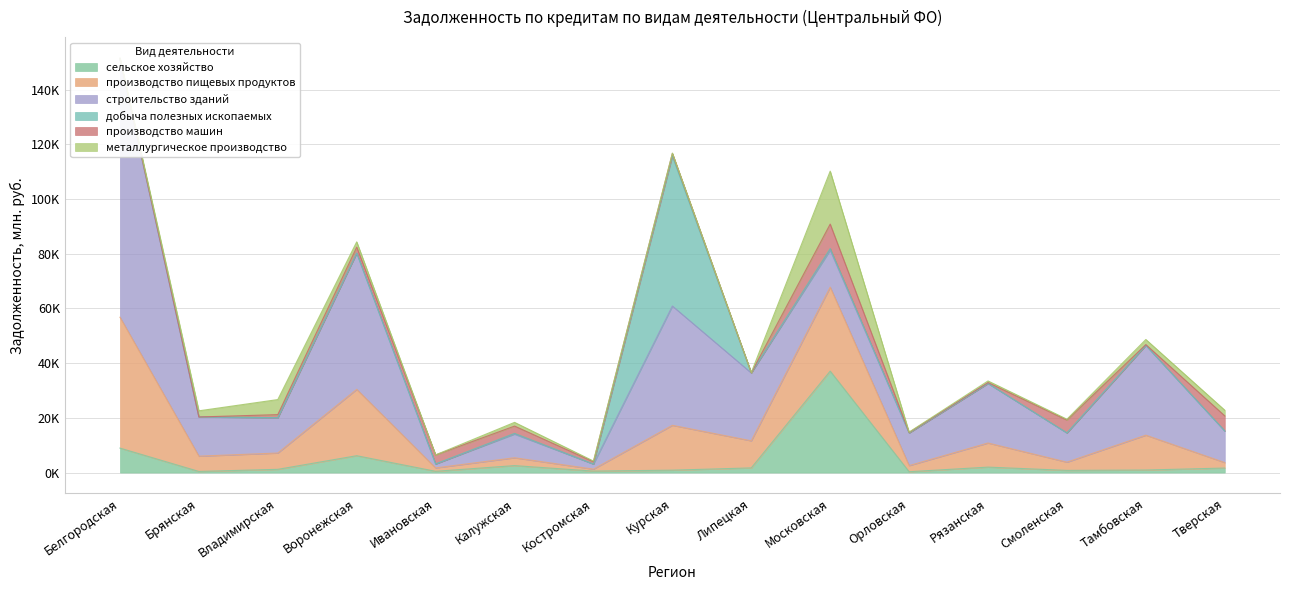

What are all the series names shown in the legend?

сельское хозяйство, производство пищевых продуктов, строительство зданий, добыча полезных ископаемых, производство машин, металлургическое производство